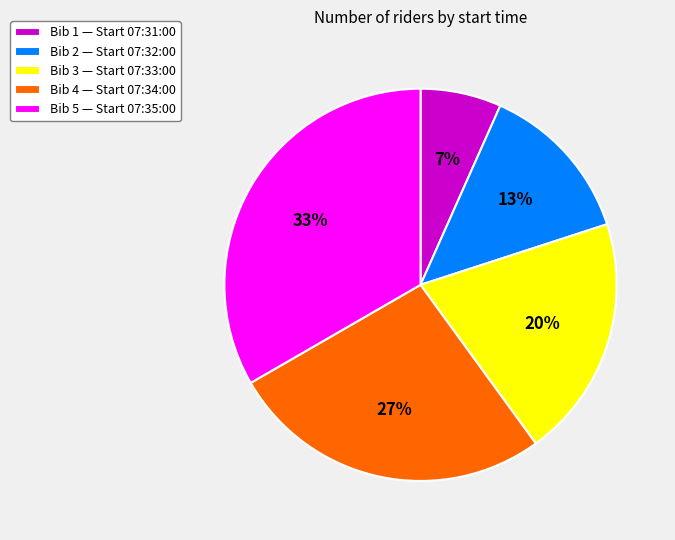

How many segments does this pie chart have?

5